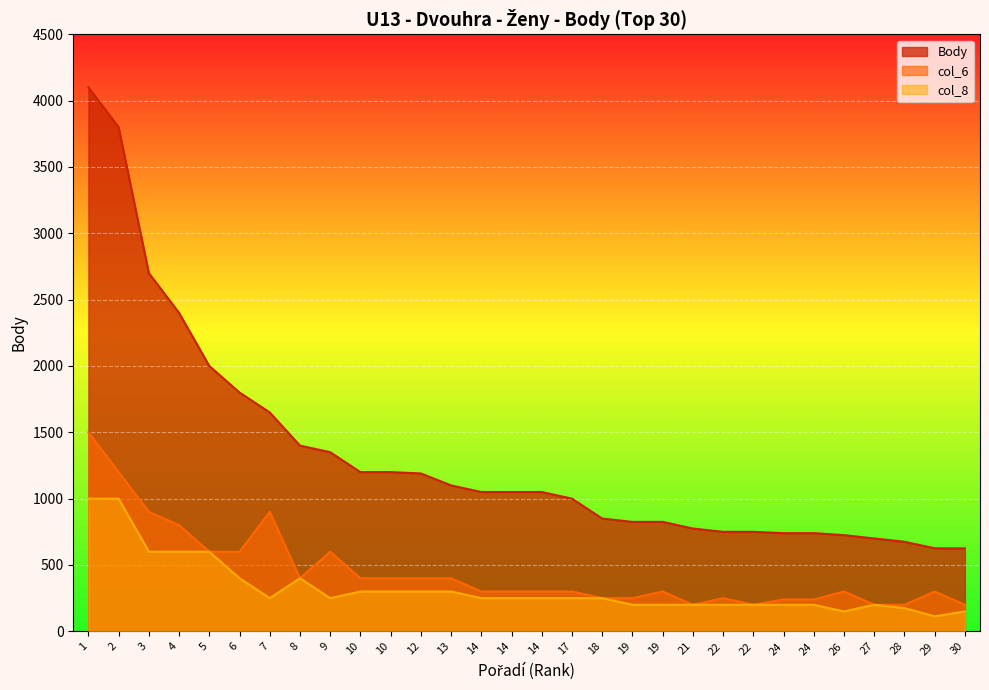

True or false: col_6 and col_8 cross at least once.

False